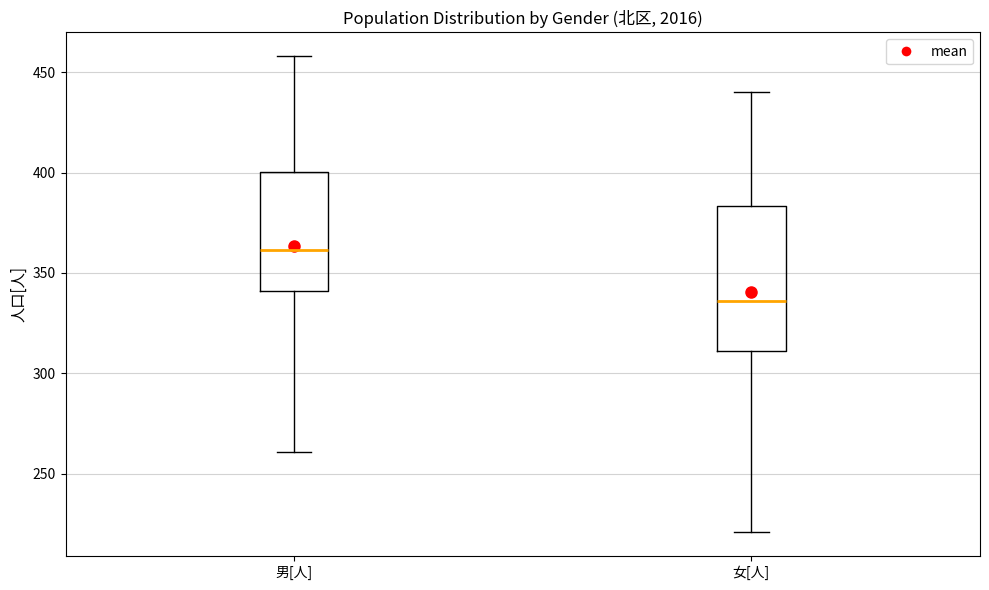

Reading left to right, transcribe this box plot: for each box, give where its median line is, the range the box spans, and where its two whiskers end, as read against the y-axis. The values are not printed on the chart, so give them approximately, as read against the axis.

男[人]: median 360, box 340 to 400, whiskers 260 to 460
女[人]: median 335, box 310 to 385, whiskers 220 to 440